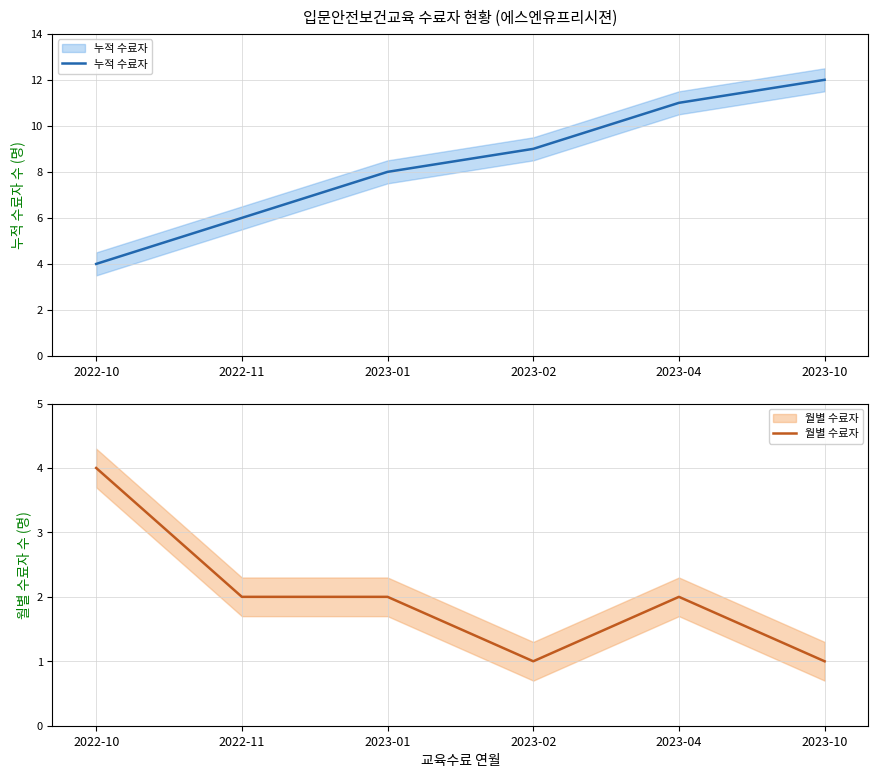

How many values in the 월별 수료자 series exceed 2?

1